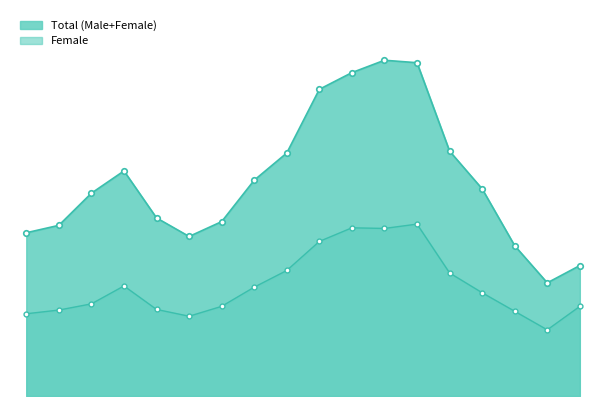

What is the sum of all Male values?

31355